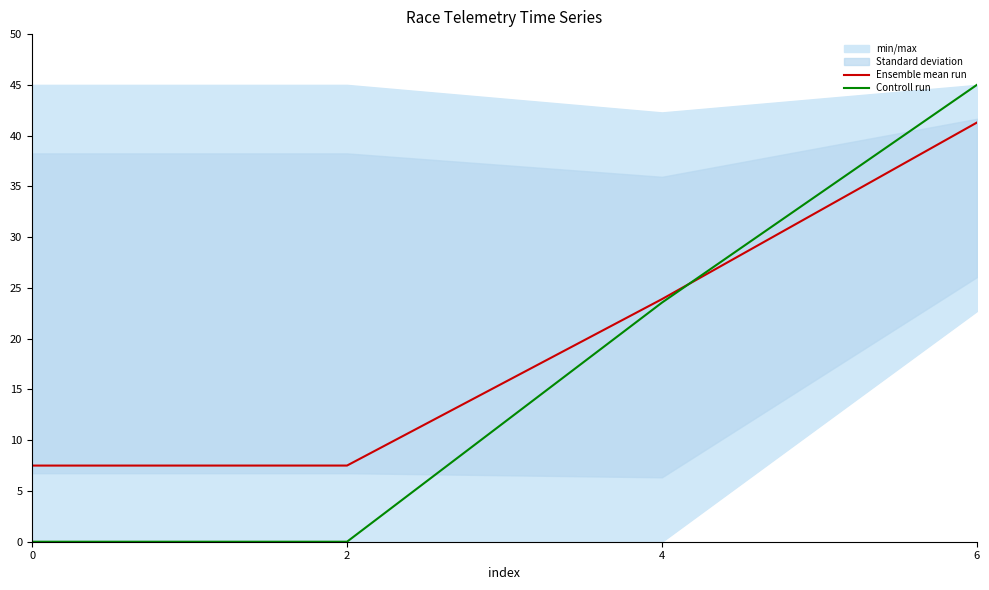

Rank the series at 0 from lowest to highest value.

Controll run, Ensemble mean run